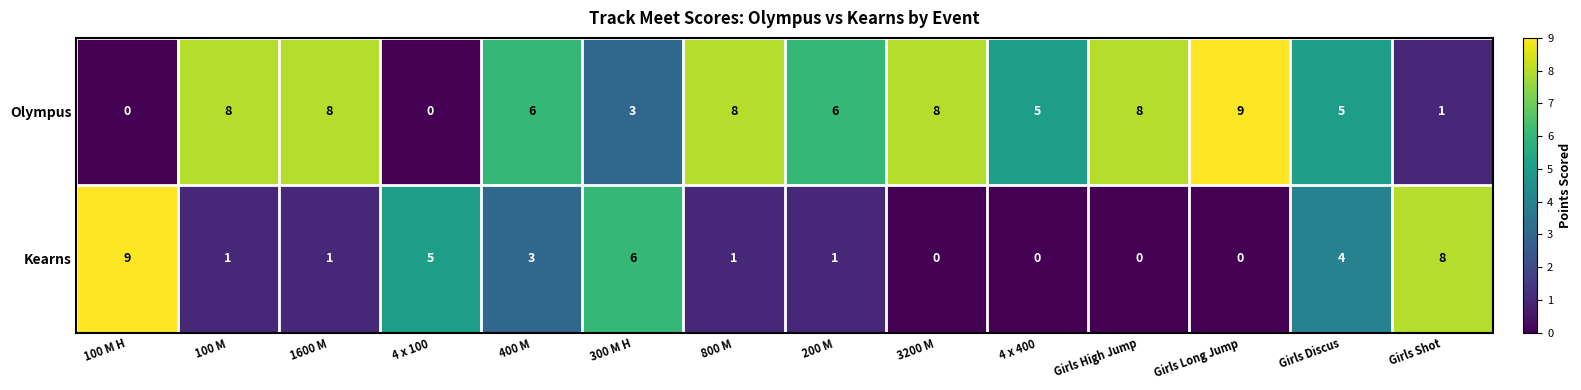

How many data points in Kearns are less than 1?

4